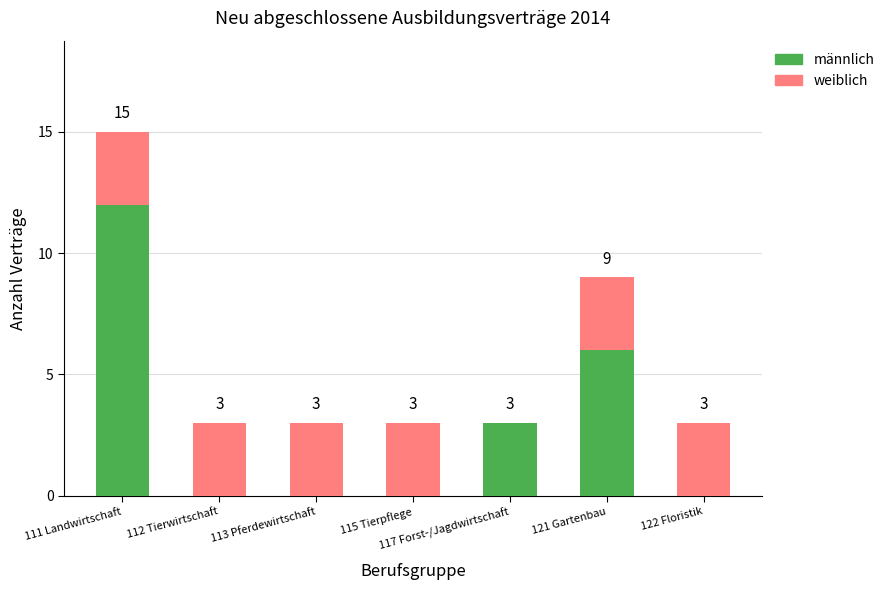

What is the total value across all series at 117 Forst-/Jagdwirtschaft?

3